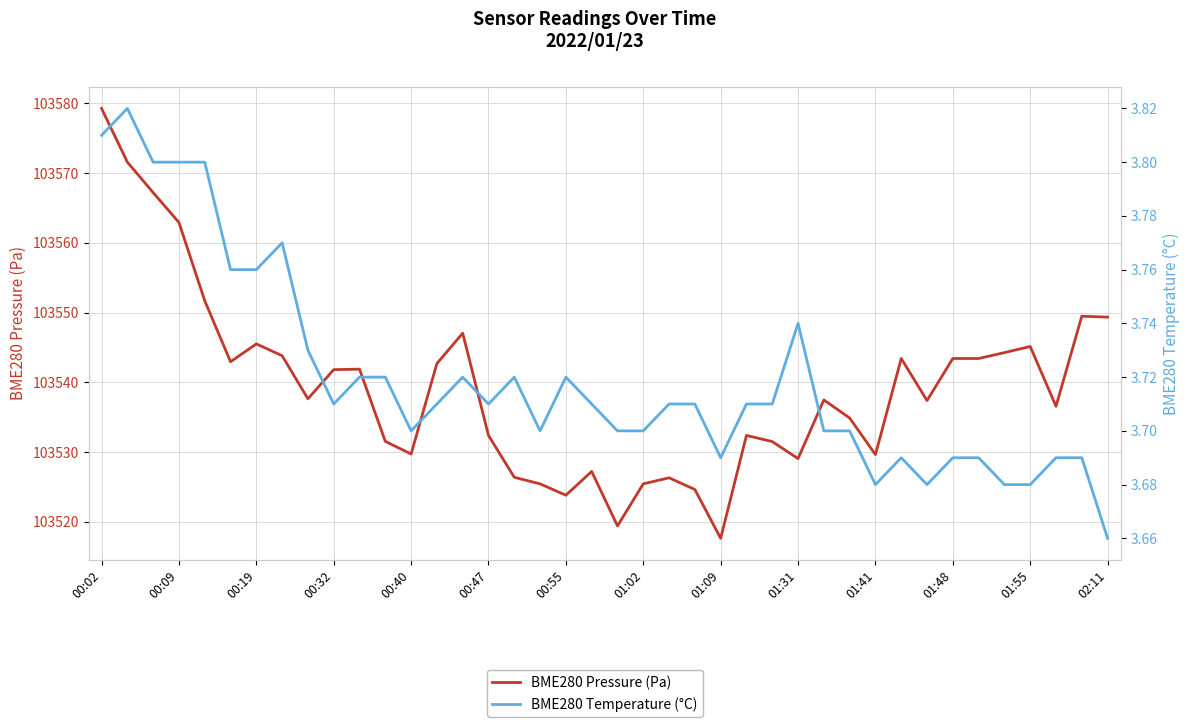

Is it true that BME280 Temperature (°C) equals 3.7 at 01:48?

True